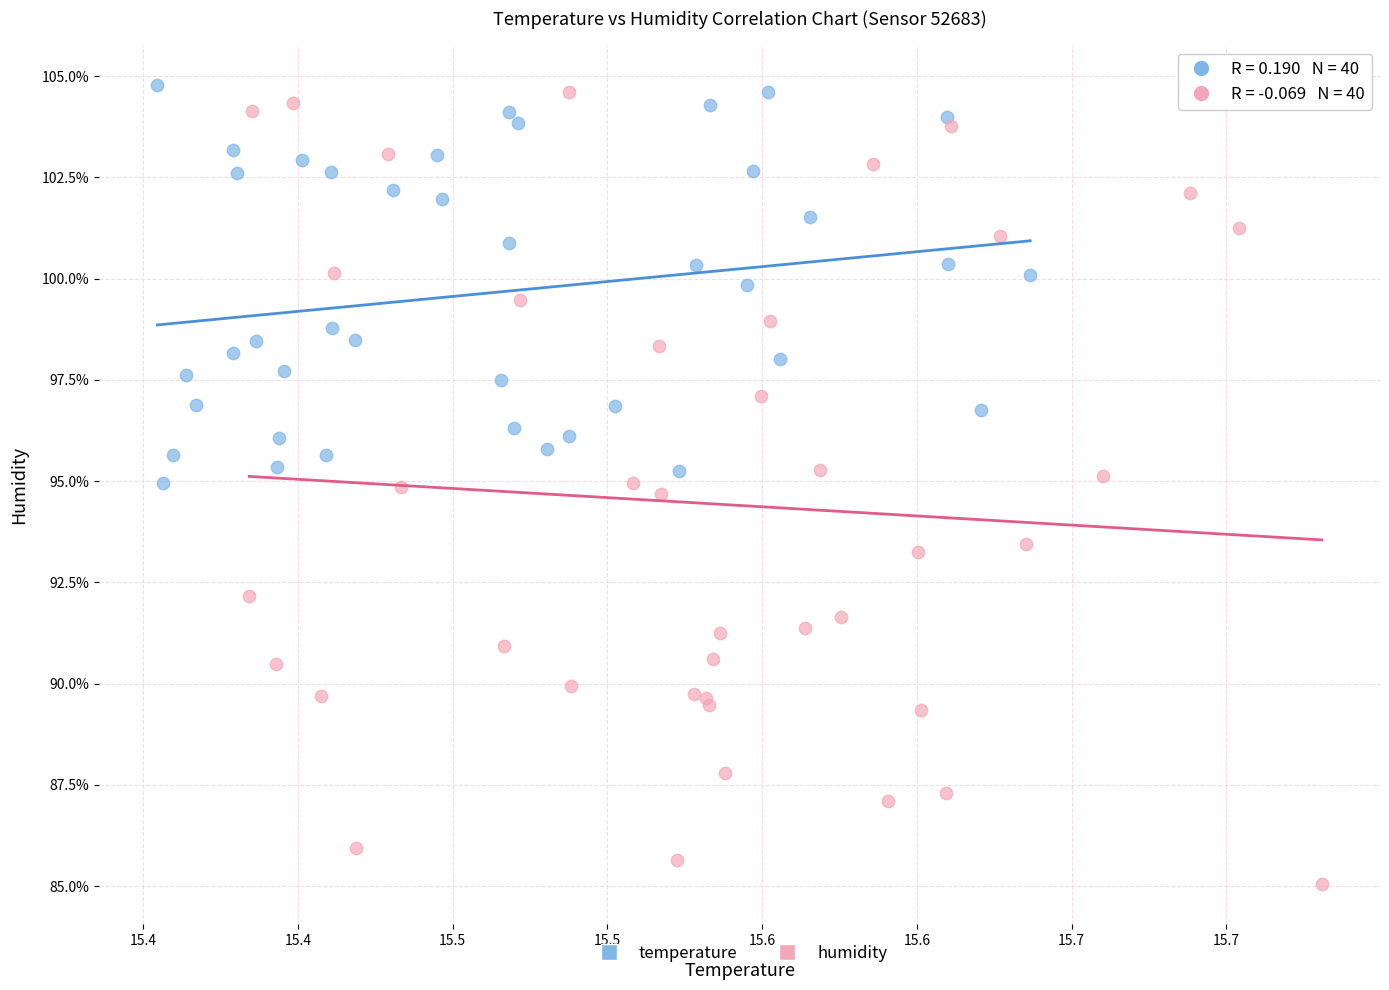

Which series contains the lowest Y value?

humidity